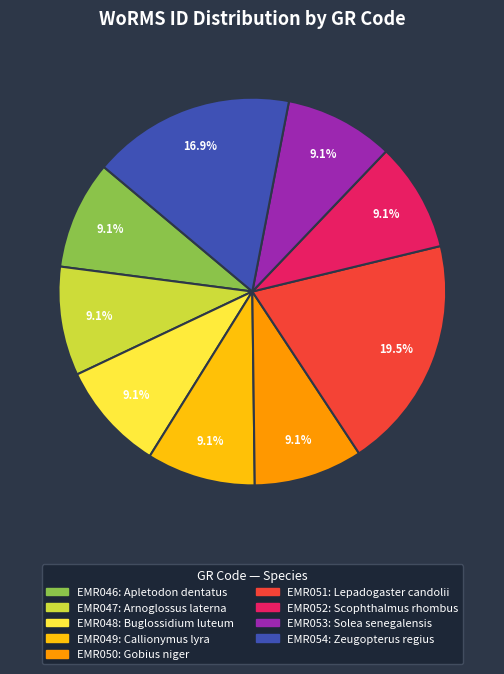

Is there any slice that represents more than half of the pie?

No